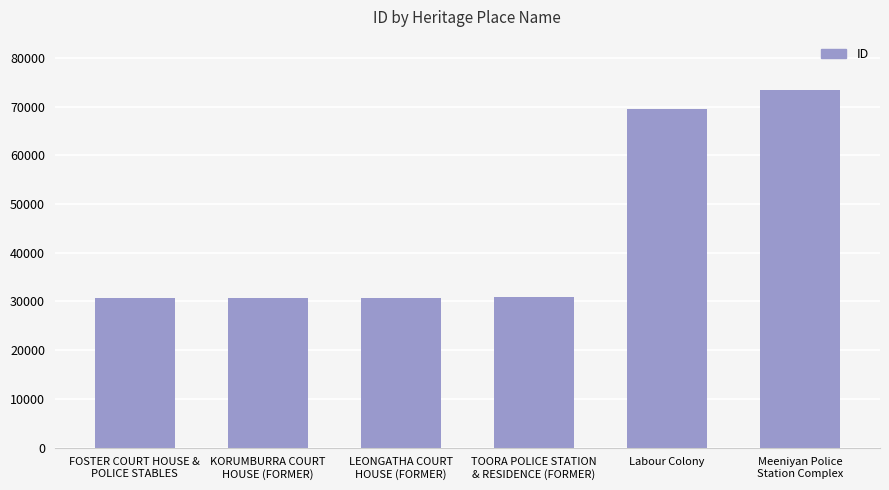

Are the bars grouped side by side (vs. stacked)?

No